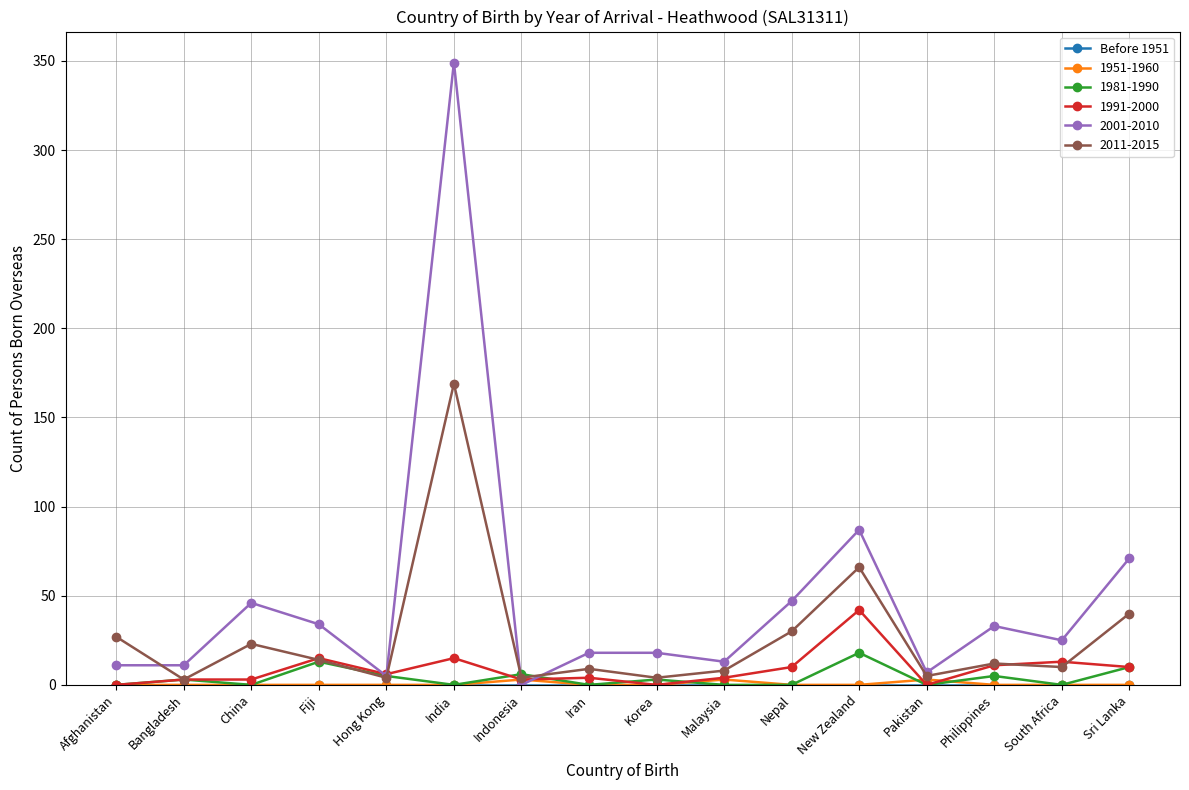

What is the label of the 2nd point from the left?

Bangladesh